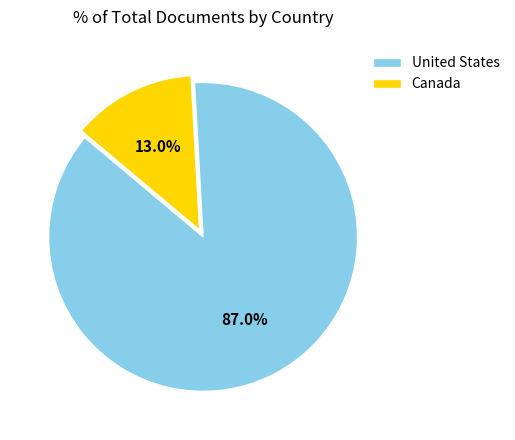

What is the majority slice?

United States